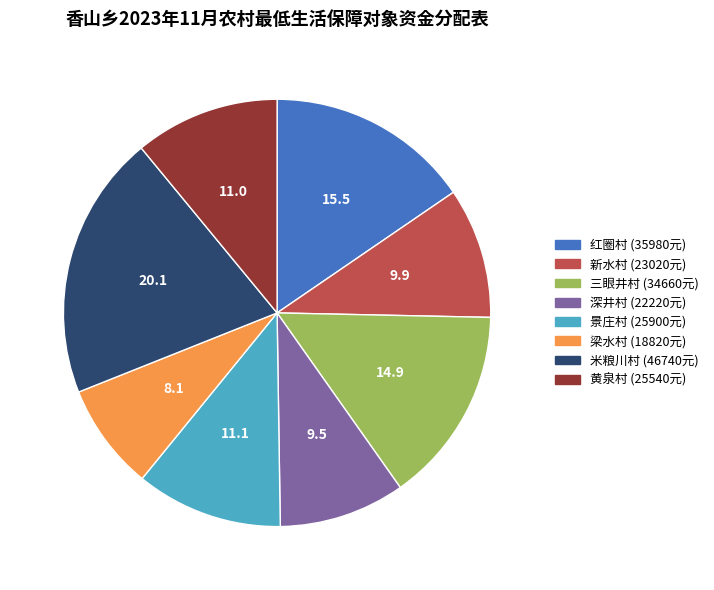

Between 黄泉村 and 新水村, which is larger?

黄泉村